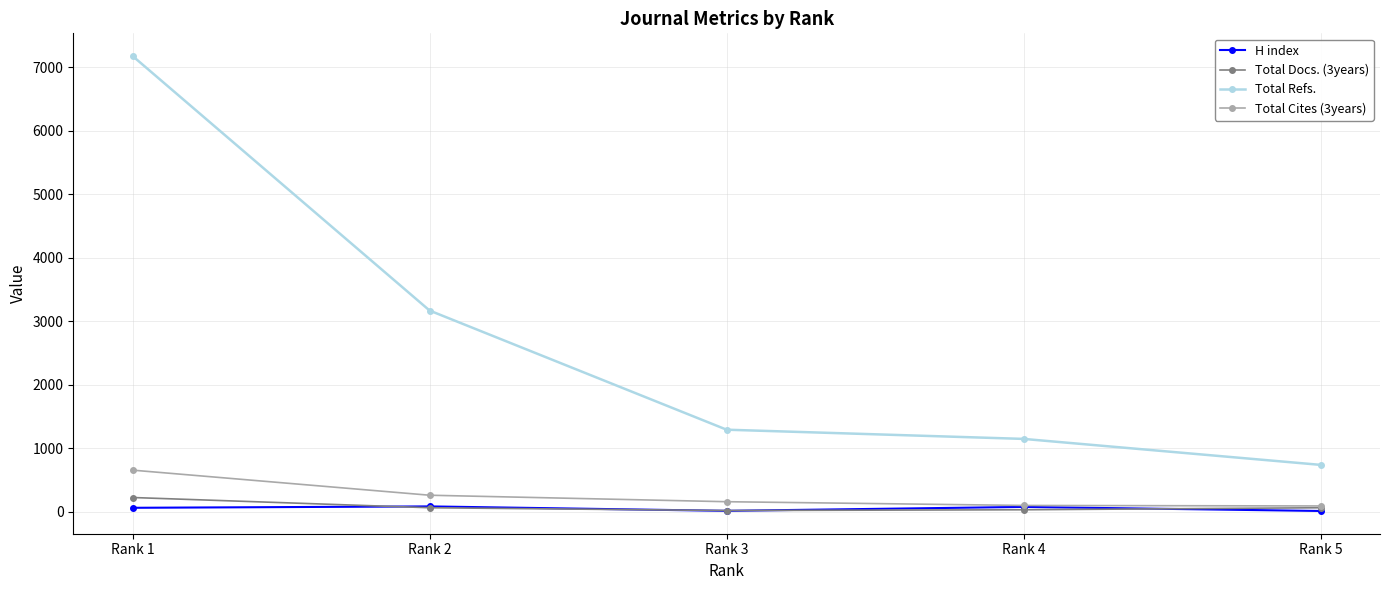

At which label does Total Docs. (3years) first exceed 60?

Rank 1